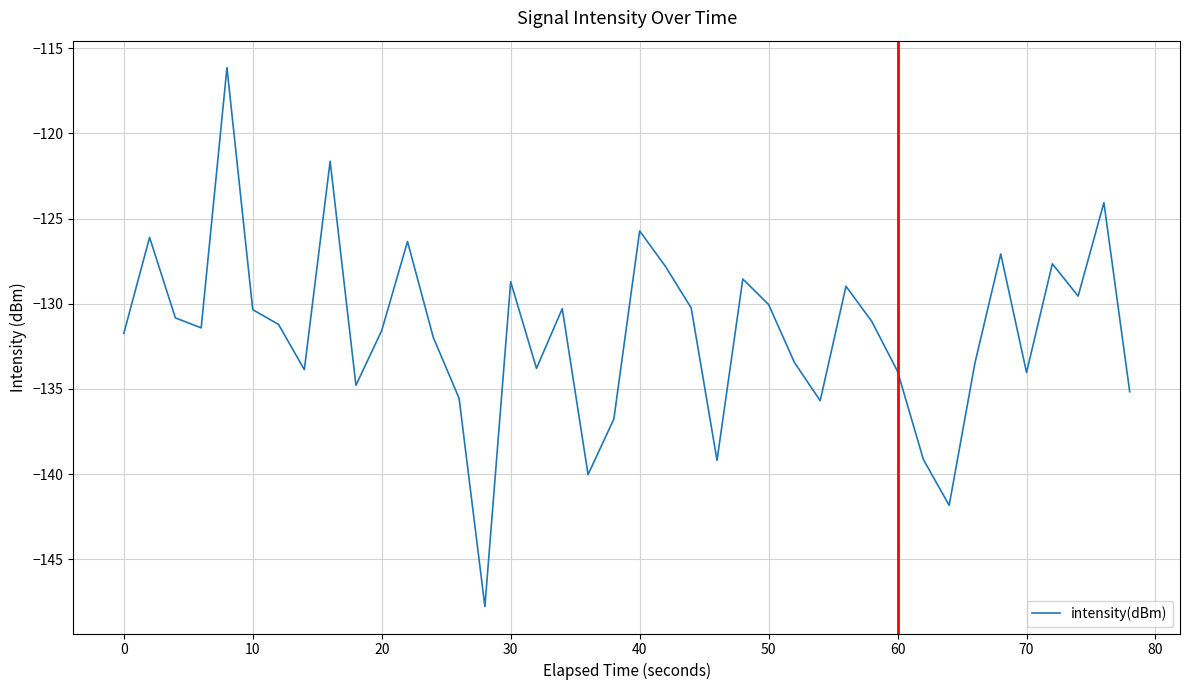

What is the difference between the maximum and minimum values?

31.6